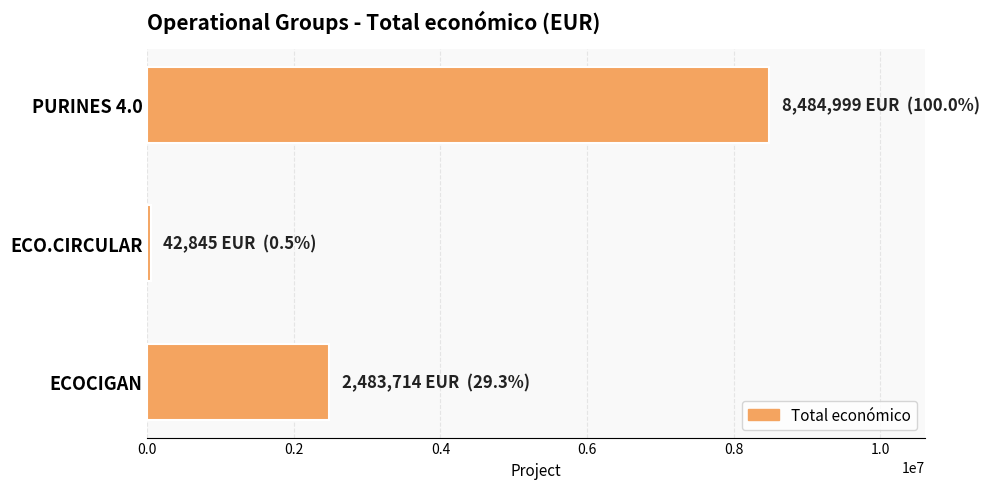

Which has a higher value, ECOCIGAN or ECO.CIRCULAR?

ECOCIGAN